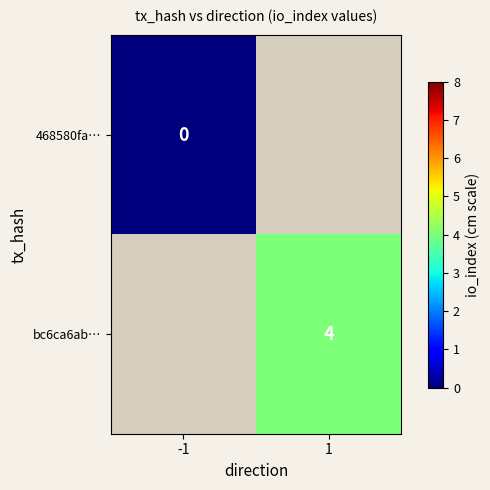

Is the value of bc6ca6ab… at 1 greater than the value of 468580fa… at -1?

Yes